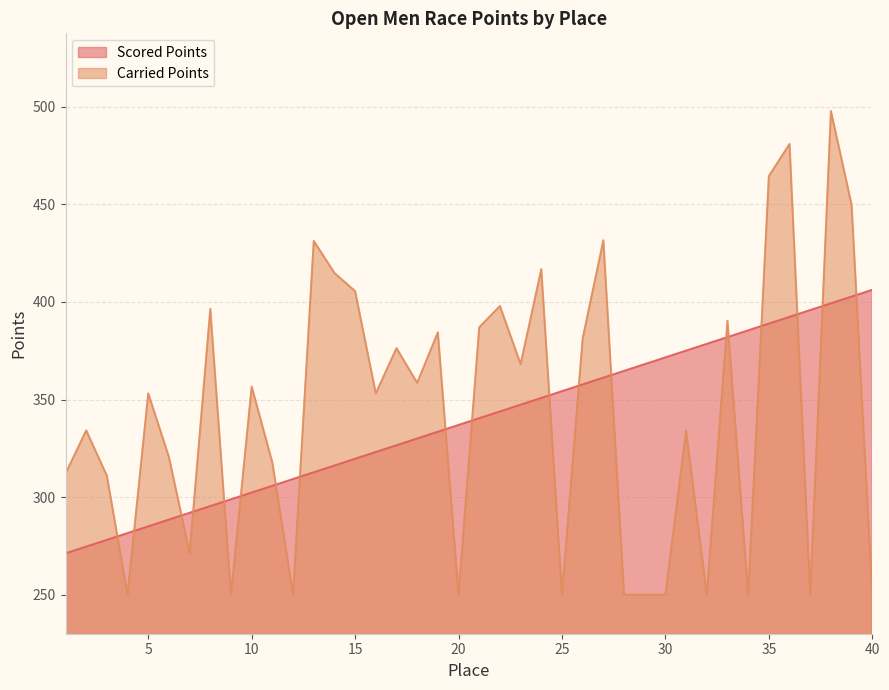

What is the total value across all series at 25?

604.3